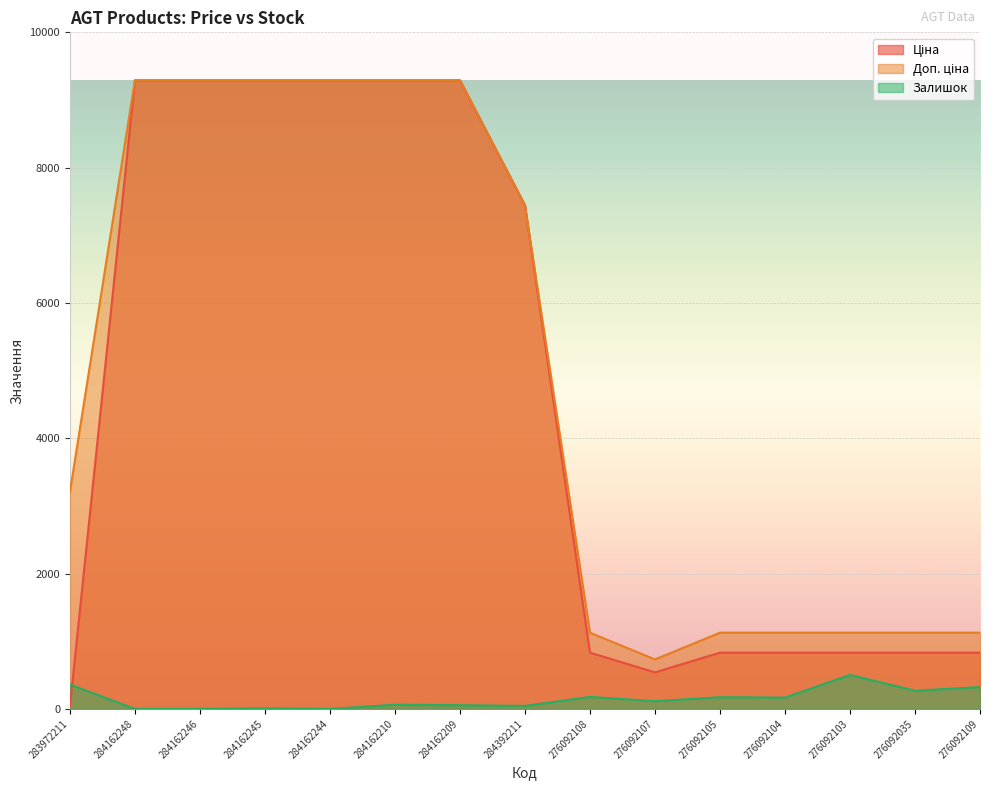

What are all the series names shown in the legend?

Ціна, Доп. ціна, Залишок